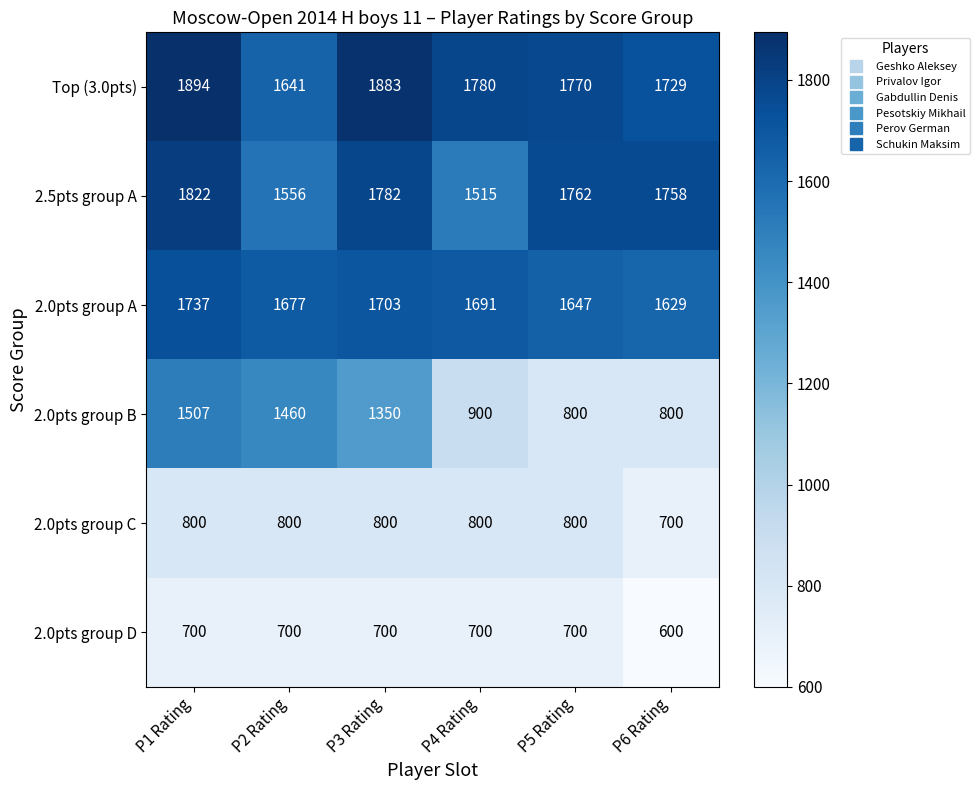

The value of 2.0pts group D at P6 Rating is 600. True or false?

True